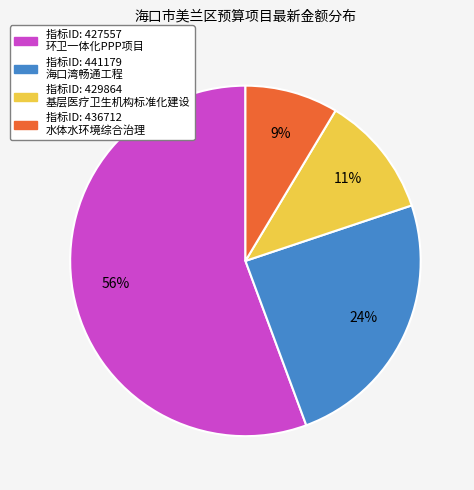

Count the number of slices in the pie.

4